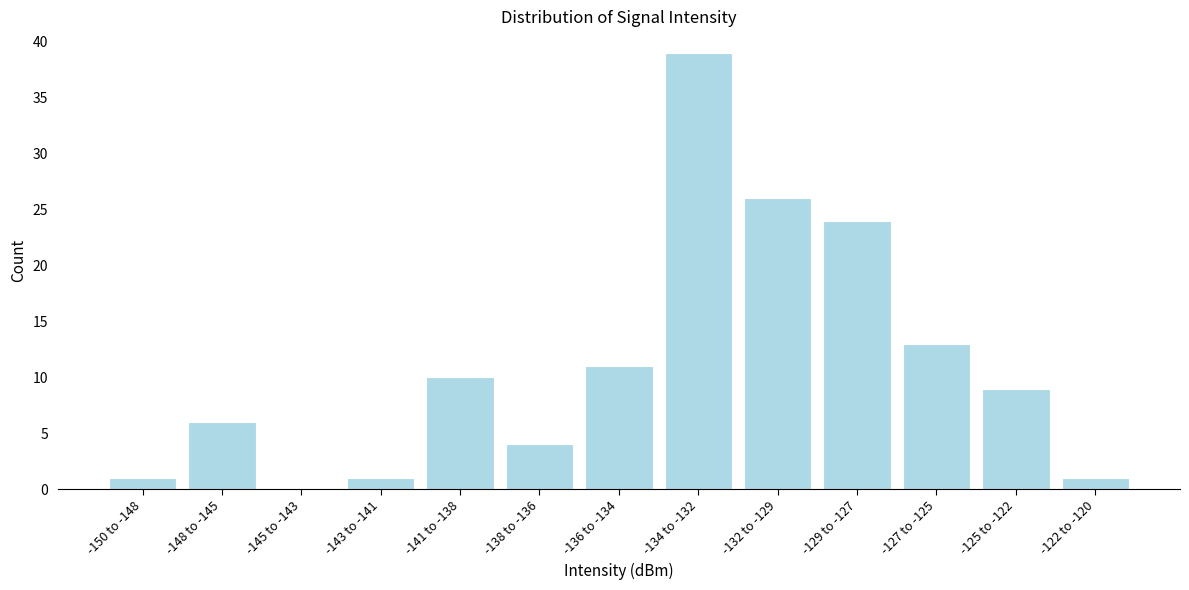

Reading right to left, transcribe all the data shown in this chart.

-122 to -120=1	-125 to -122=9	-127 to -125=13	-129 to -127=24	-132 to -129=26	-134 to -132=39	-136 to -134=11	-138 to -136=4	-141 to -138=10	-143 to -141=1	-145 to -143=0	-148 to -145=6	-150 to -148=1